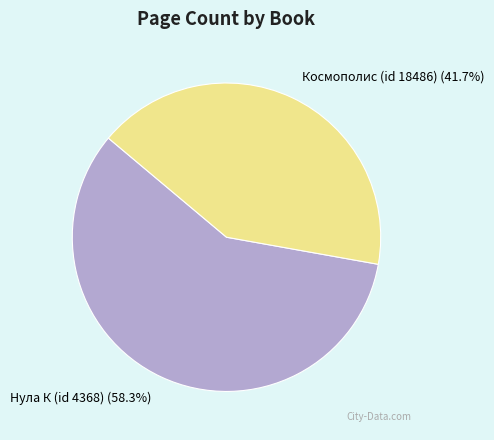

Is it true that Нула К (id 4368) is 58% of the pie?

True